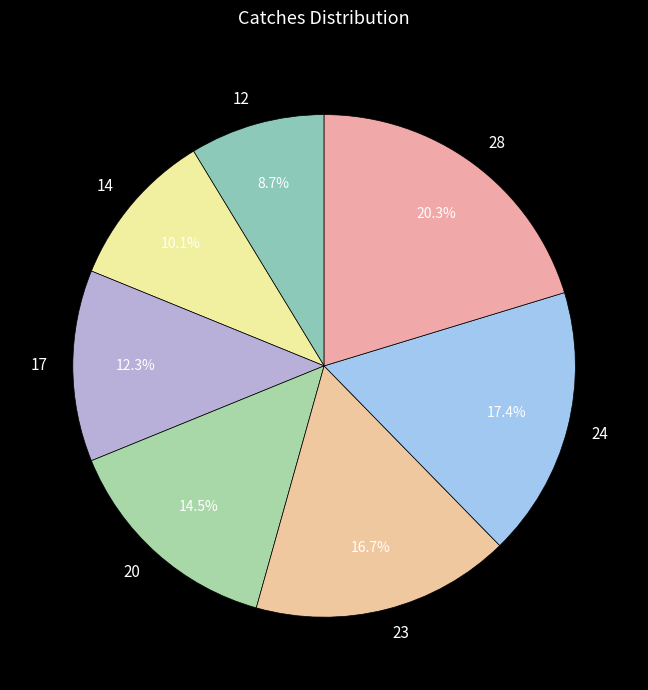

True or false: 20 accounts for 20% of the total.

False